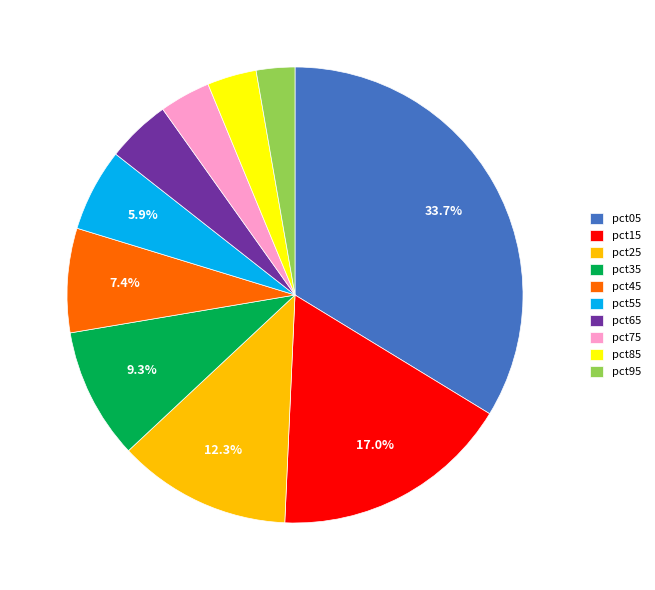

To the nearest percent, what is the average slice percentage?

10%